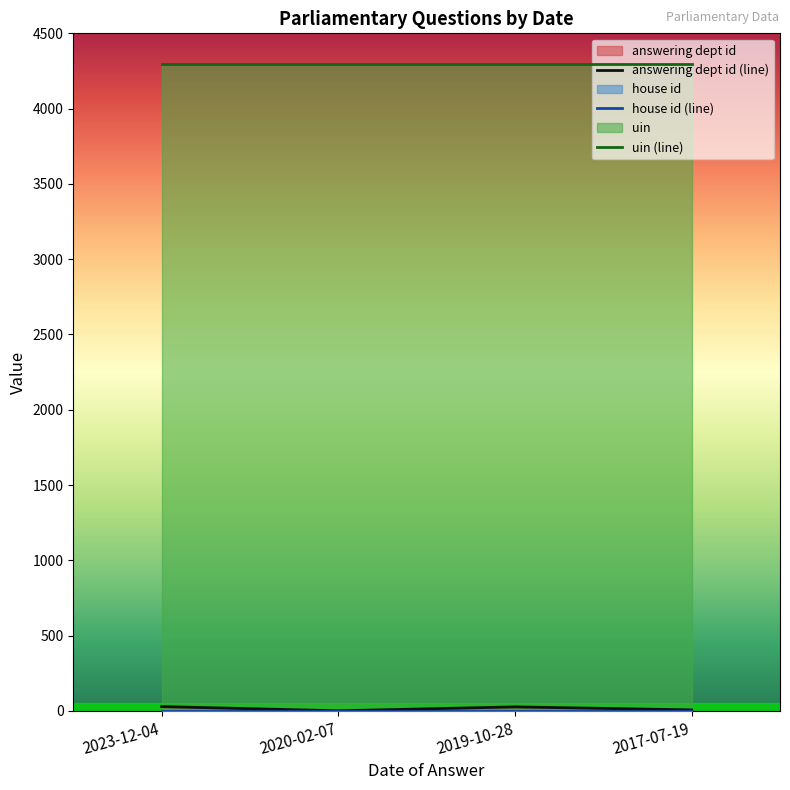

Reading left to right, transcribe all the data shown in this chart.

answering dept id: 2023-12-04=29	2020-02-07=1	2019-10-28=27	2017-07-19=7
house id: 2023-12-04=1	2020-02-07=1	2019-10-28=1	2017-07-19=1
uin: 2023-12-04=4296	2020-02-07=4296	2019-10-28=4296	2017-07-19=4296